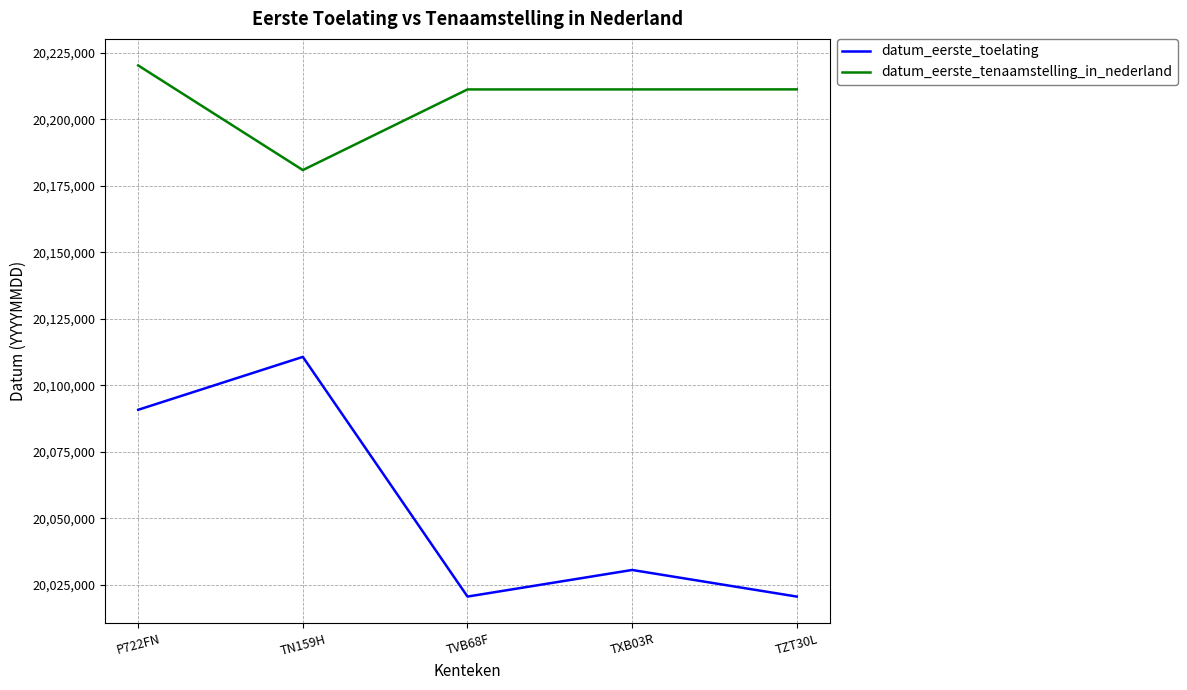

What is the average value of the datum_eerste_tenaamstelling_in_nederland series?

20206955